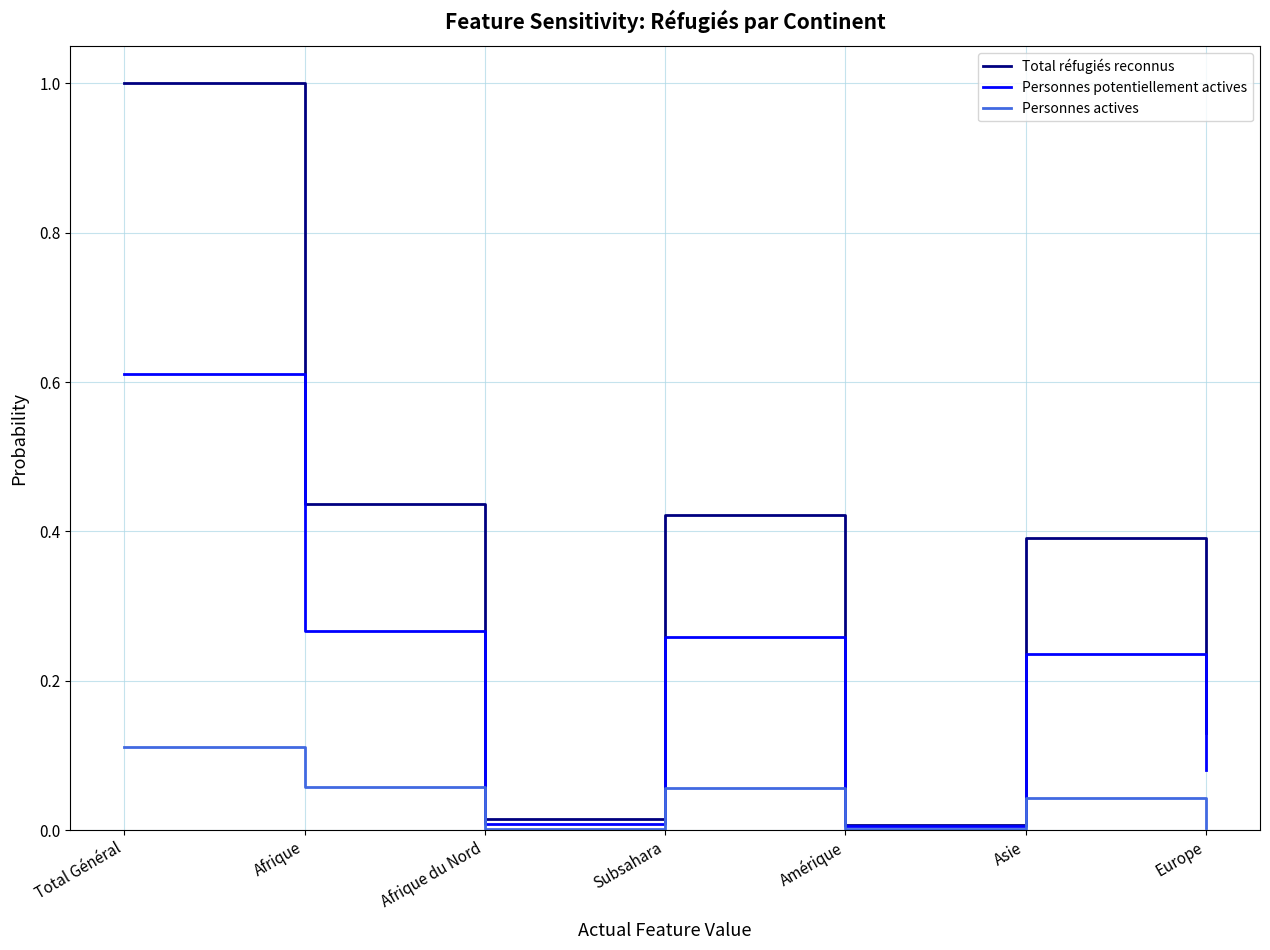

True or false: Personnes potentiellement actives has a value of 0.4 at Subsahara.

False